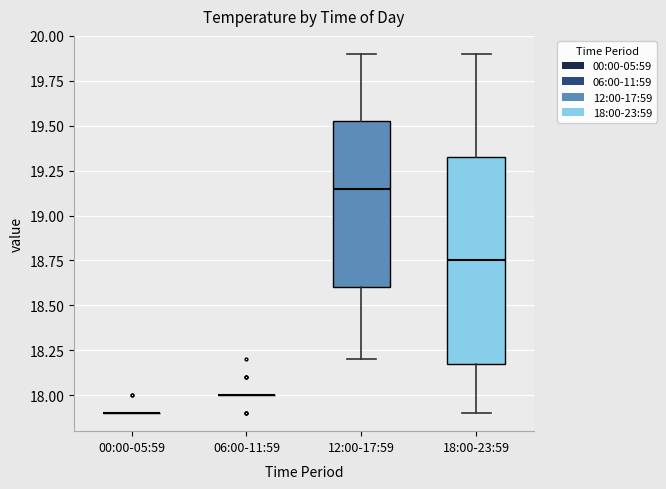

Which box is the tallest, from its lower edge to its upper edge?

18:00-23:59